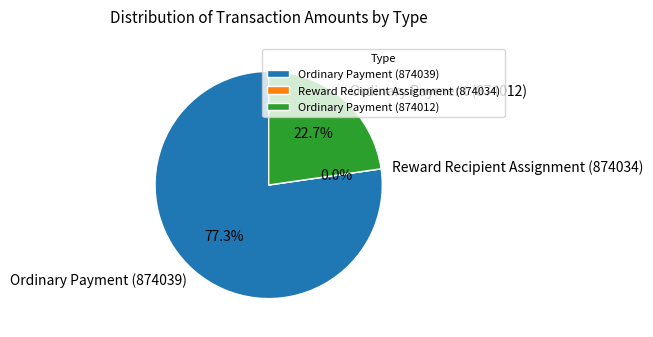

Is there any slice that represents more than half of the pie?

Yes